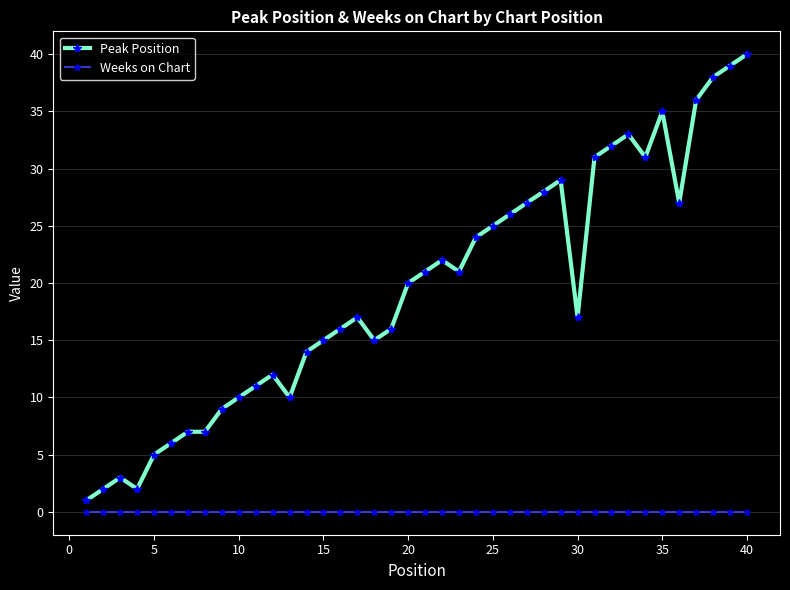

Which series has the widest spread of values?

Peak Position